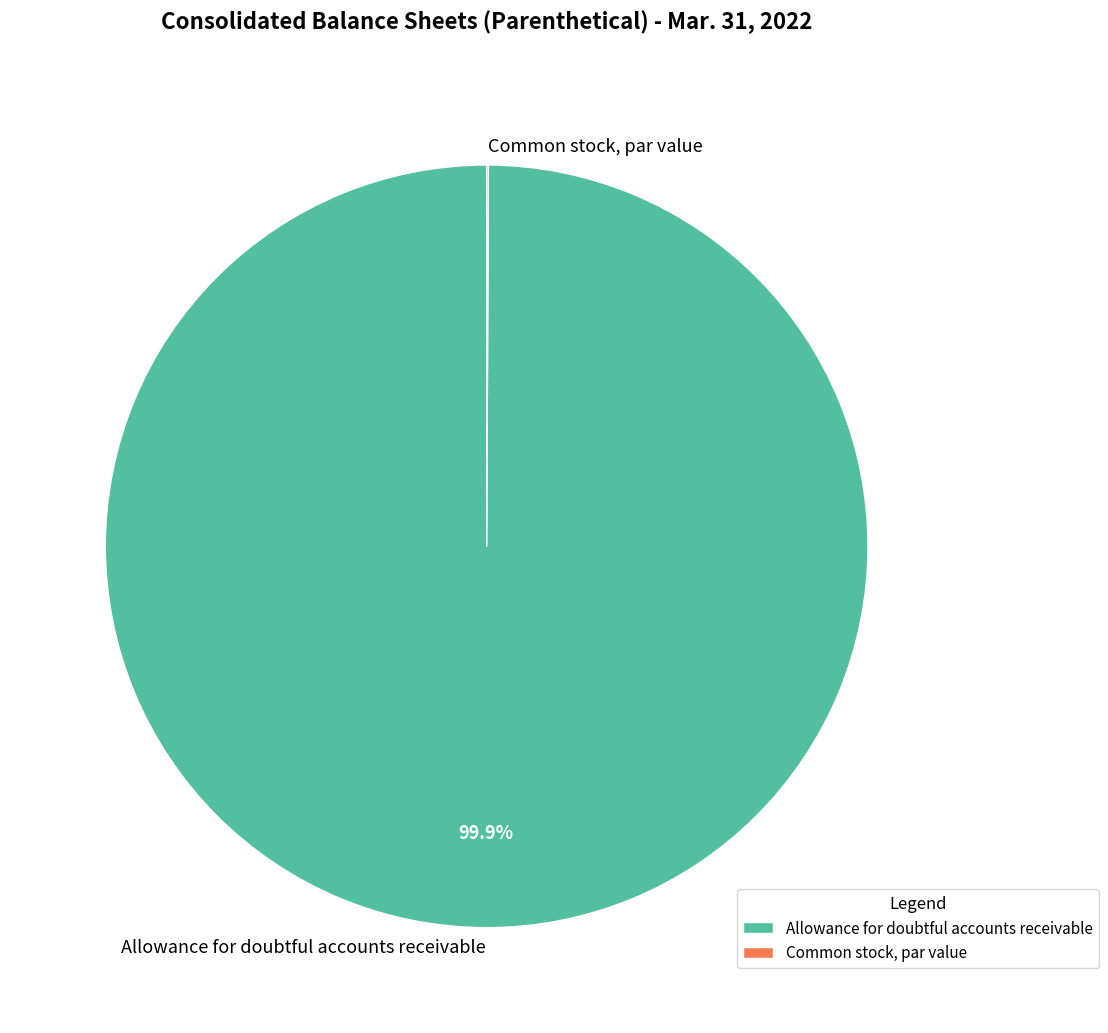

What is the majority slice?

Allowance for doubtful accounts receivable